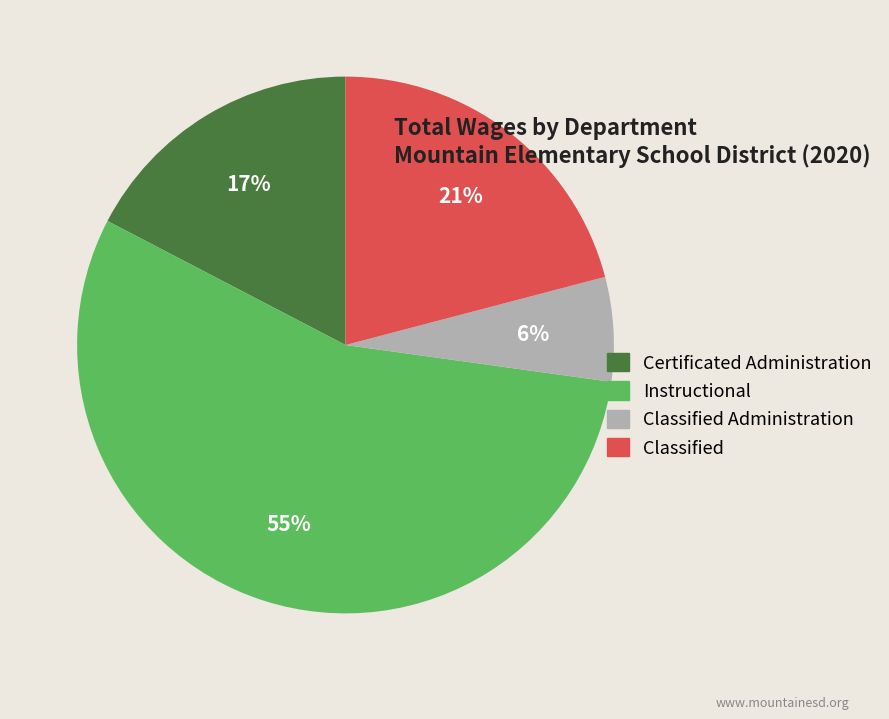

Approximately how many times larger is the value at Certificated Administration compared to Classified Administration?

2.8